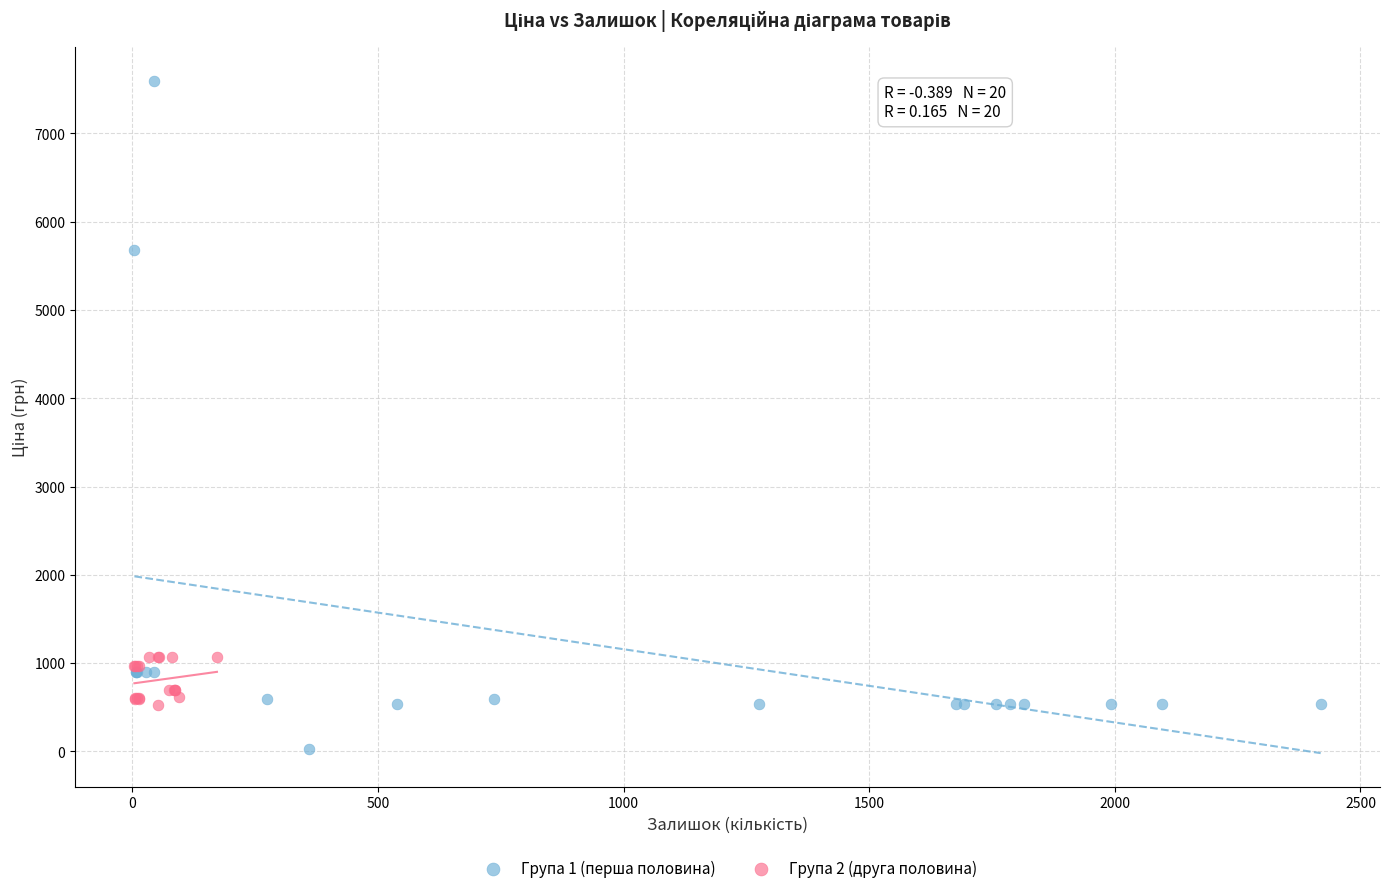

Which series contains the lowest Y value?

Група 1 (перша половина)